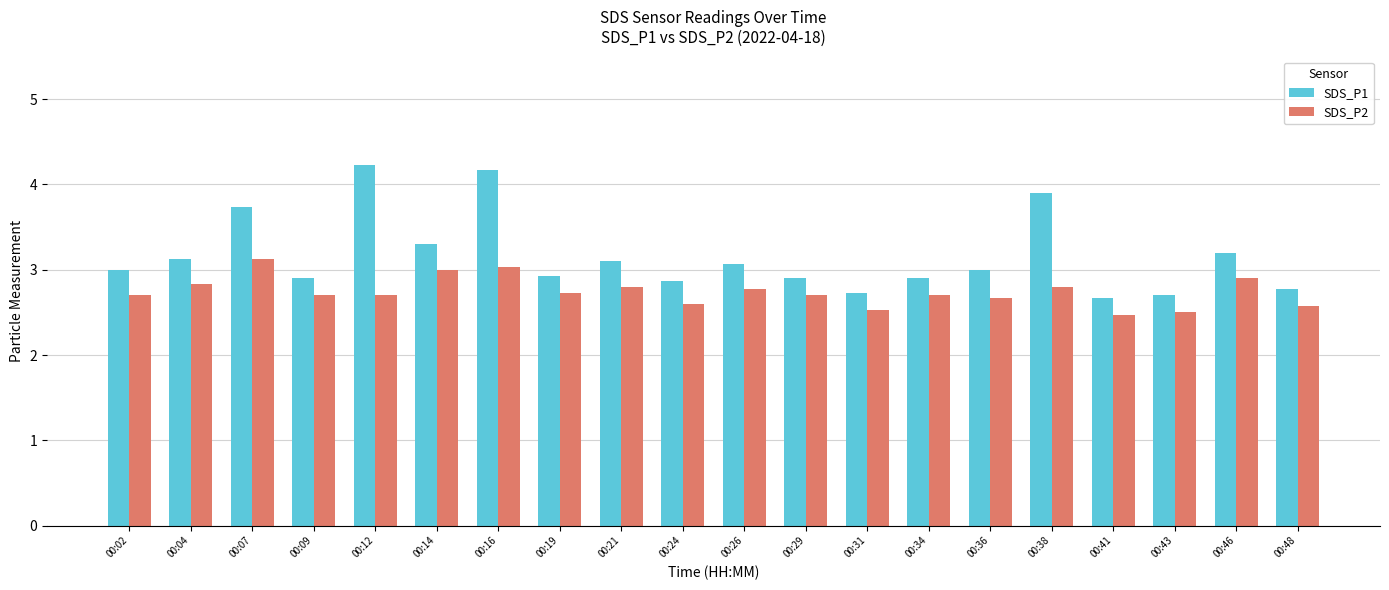

Which series has the widest spread of values?

SDS_P1